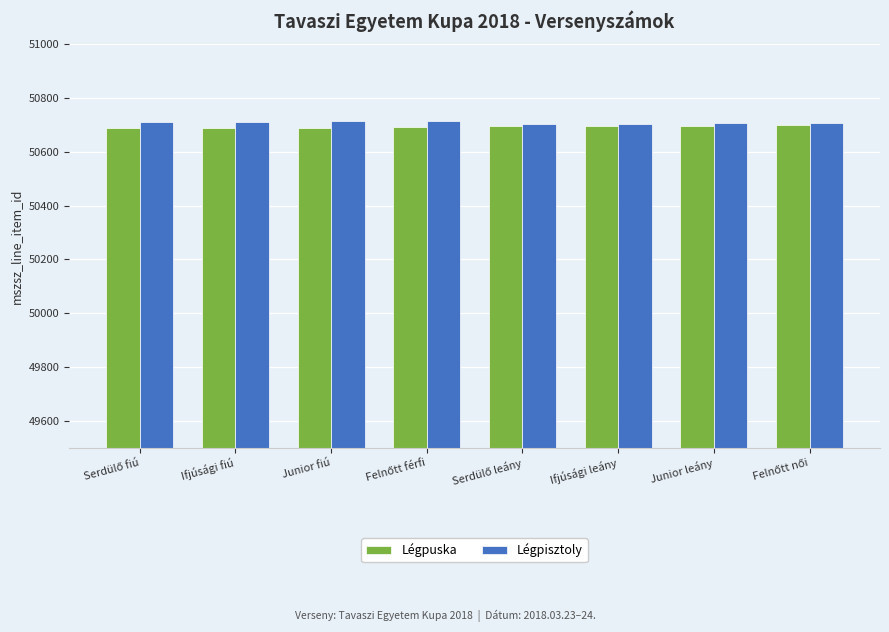

What value does the Légpuska series have at Junior fiú, to the nearest 5?

50690